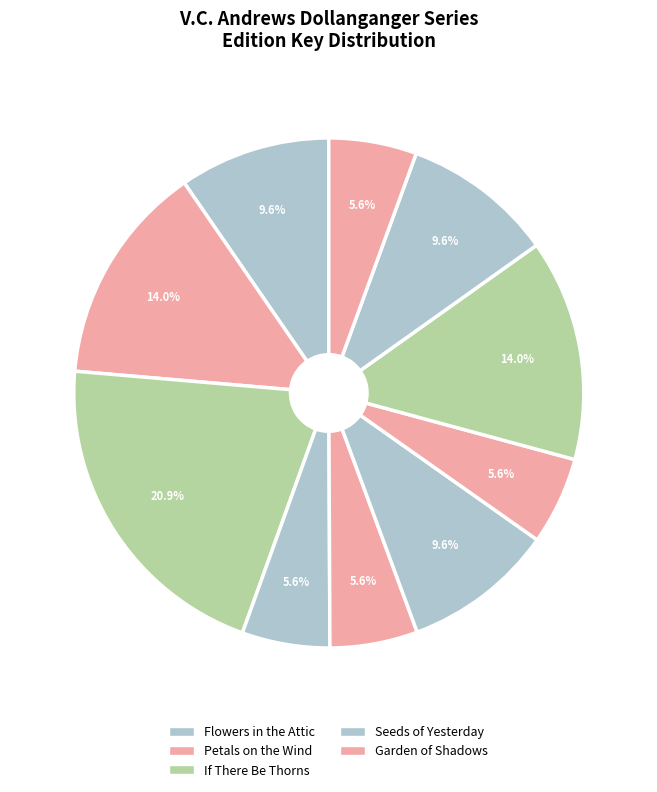

Count the number of slices in the pie.

10